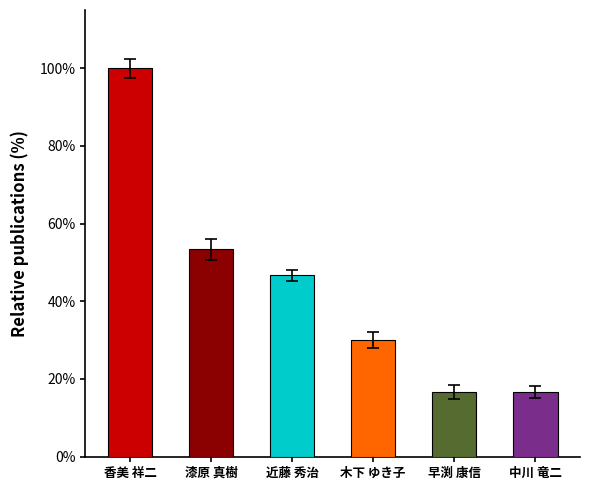

What is the greatest value displayed?

100.0